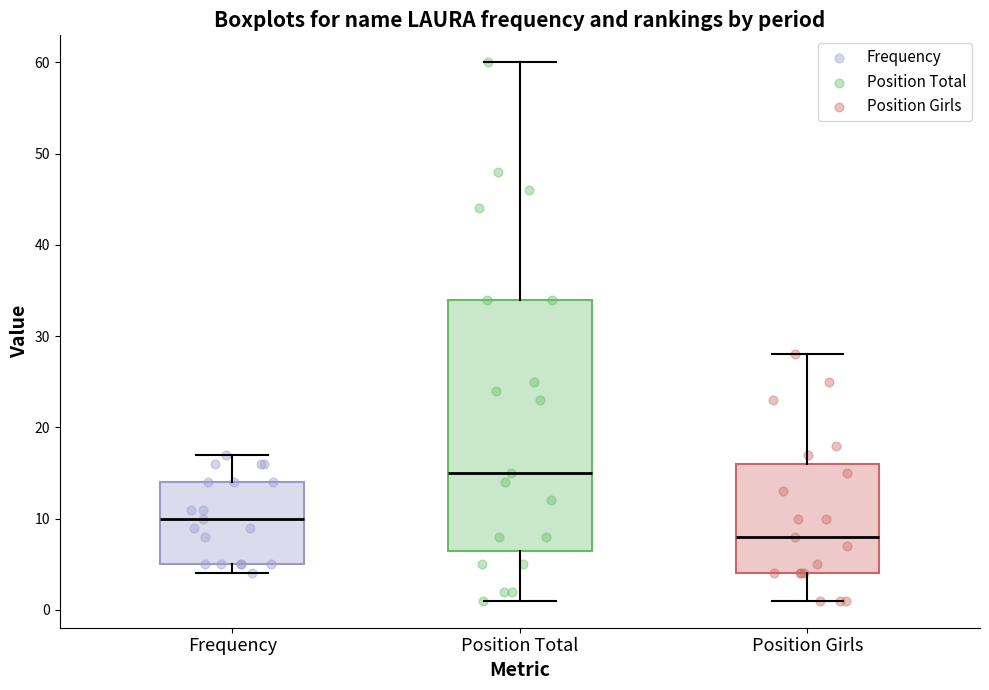

Where does the median line of the box for Frequency sit on the y-axis? The values are not printed on the chart, so give them approximately, as read against the axis.

10